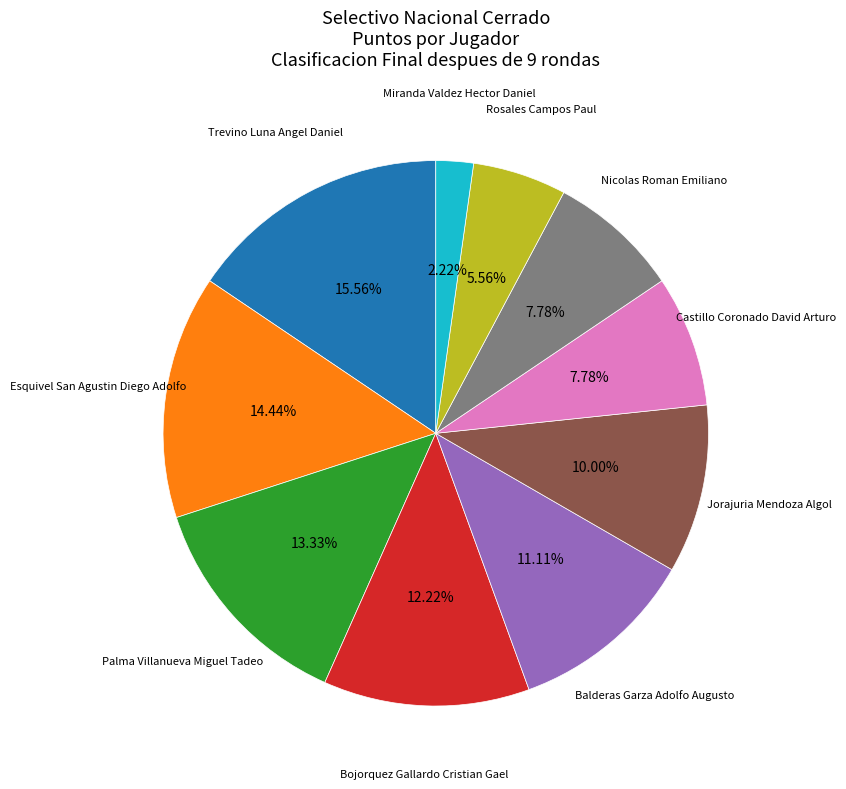

Is there a majority slice in this chart?

No